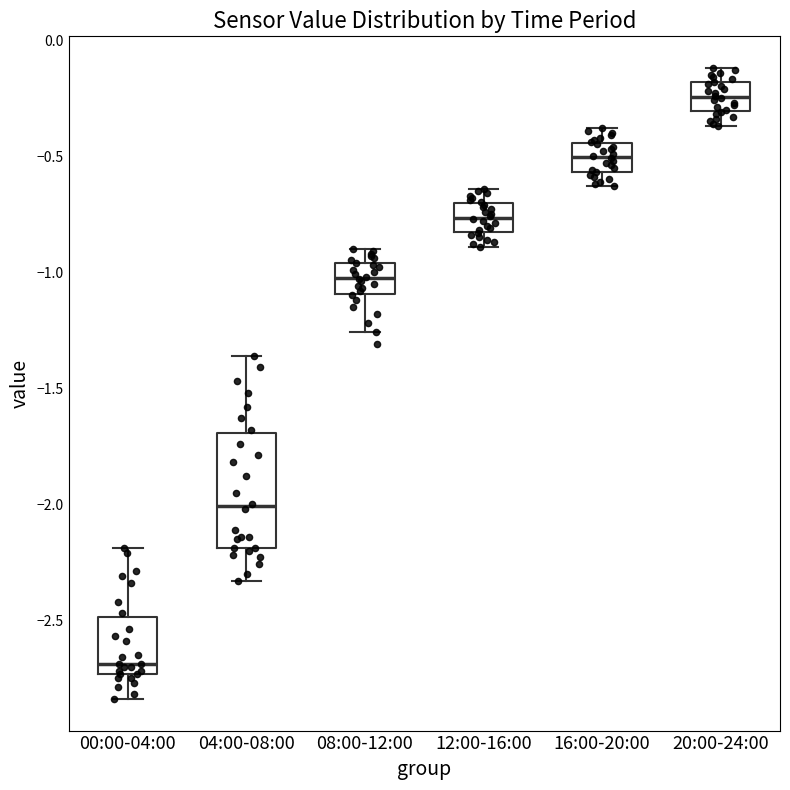

Reading left to right, transcribe this box plot: for each box, give where its median line is, the range the box spans, and where its two whiskers end, as read against the y-axis. The values are not printed on the chart, so give them approximately, as read against the axis.

00:00-04:00: median -2.70, box -2.75 to -2.50, whiskers -2.85 to -2.20
04:00-08:00: median -2.00, box -2.20 to -1.70, whiskers -2.35 to -1.35
08:00-12:00: median -1.00, box -1.10 to -0.95, whiskers -1.25 to -0.90
12:00-16:00: median -0.75, box -0.85 to -0.70, whiskers -0.90 to -0.65
16:00-20:00: median -0.50, box -0.55 to -0.45, whiskers -0.65 to -0.40
20:00-24:00: median -0.25, box -0.30 to -0.20, whiskers -0.35 to -0.10